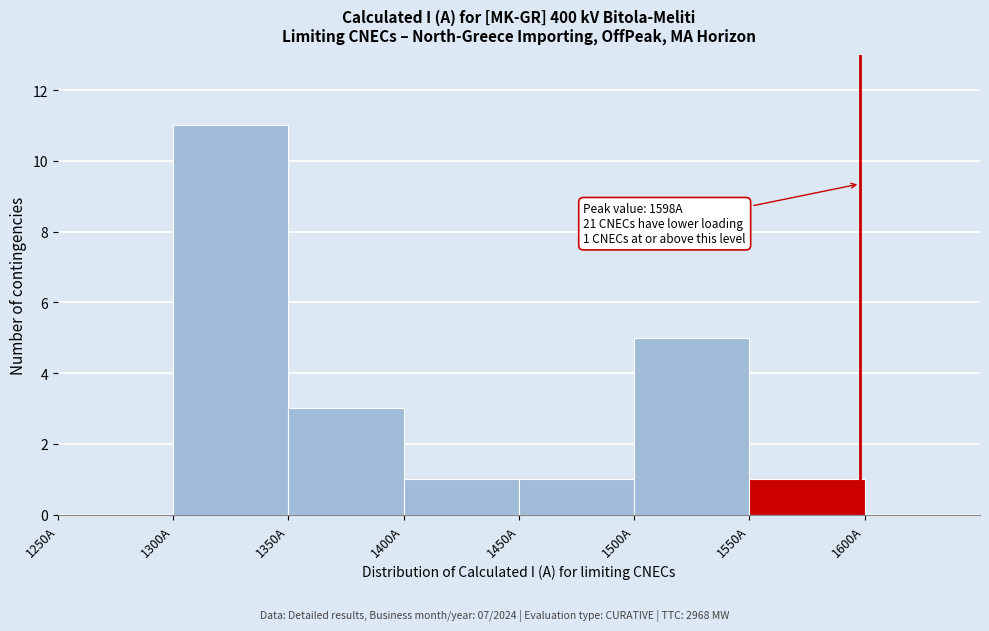

Over which range of the x-axis is the bar tallest?

1300 to 1350